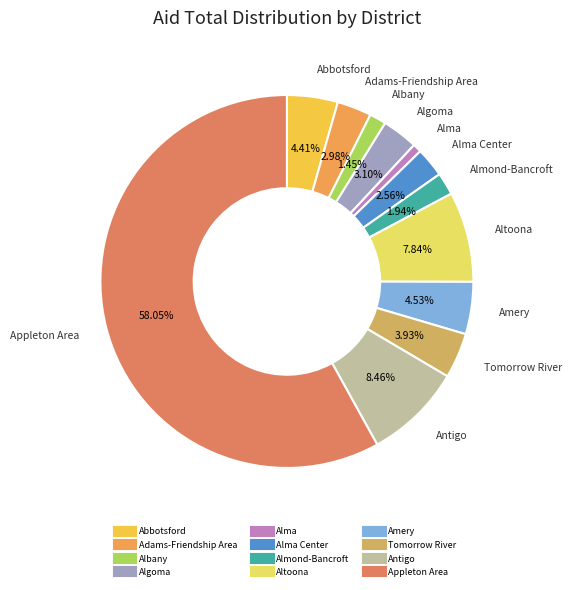

Count the number of slices in the pie.

12